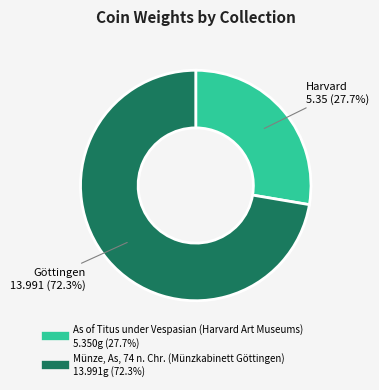

True or false: Münze, As, 74 n. Chr. (Münzkabinett Göttingen) accounts for 72% of the total.

True